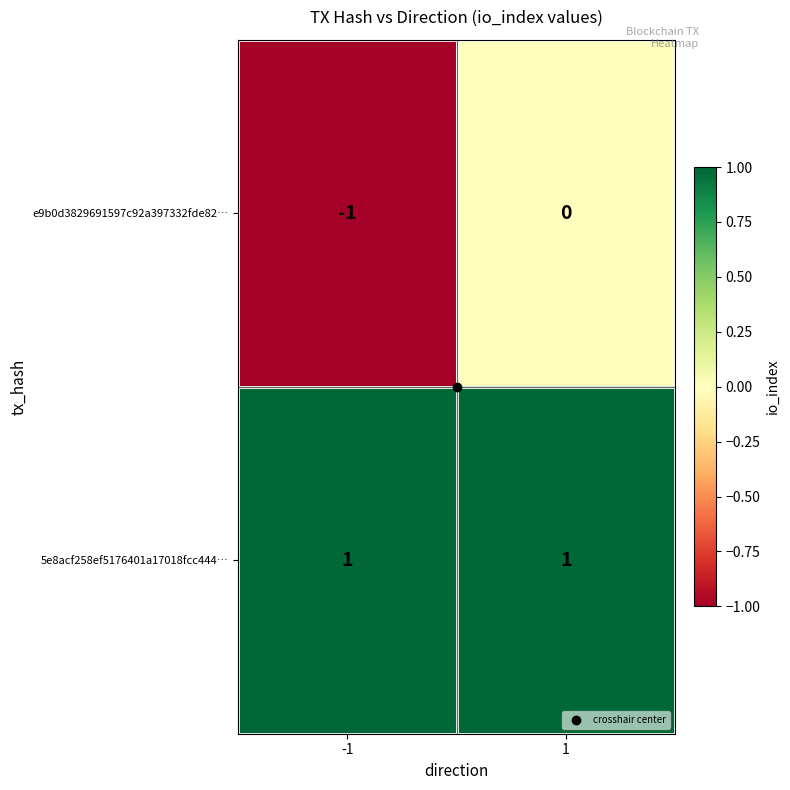

Which series changed the most between -1 and 1?

e9b0d3829691597c92a397332fde82…